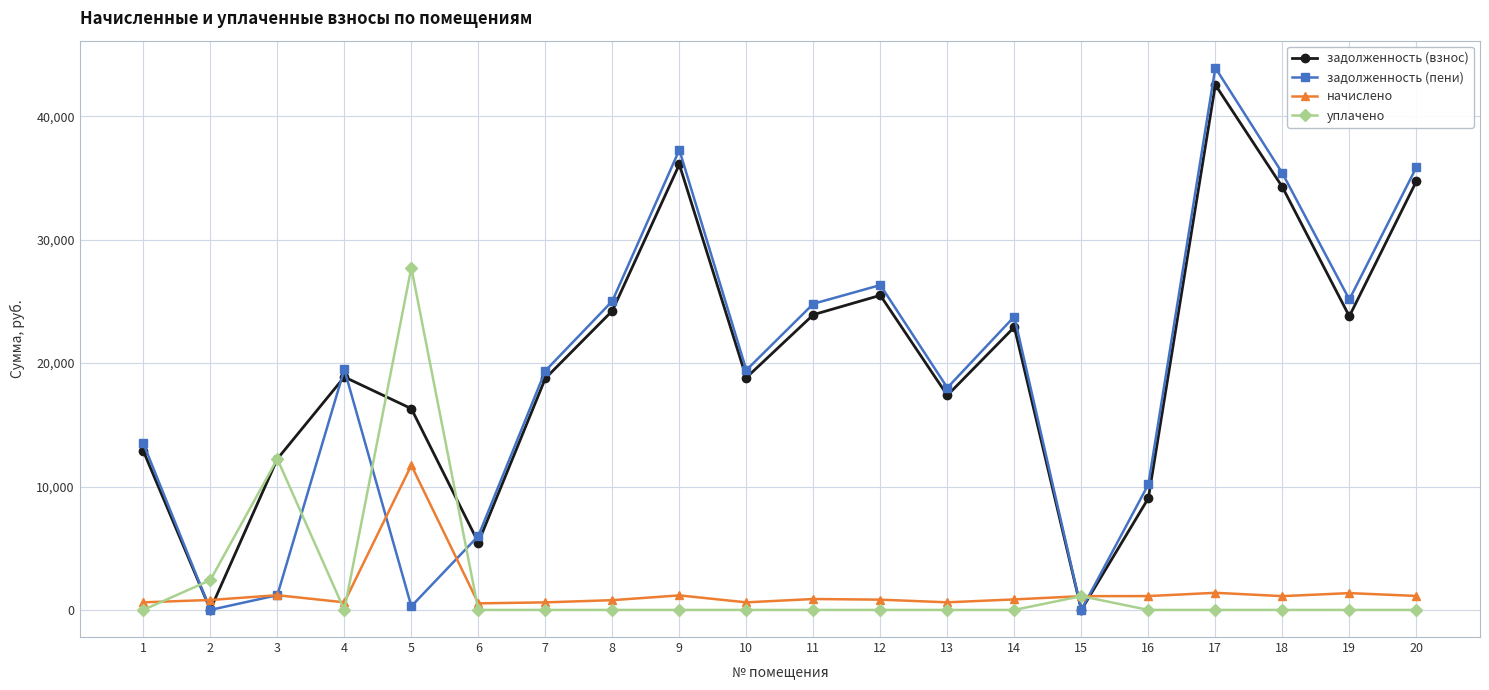

Where is уплачено nearest to the value 13870?

3